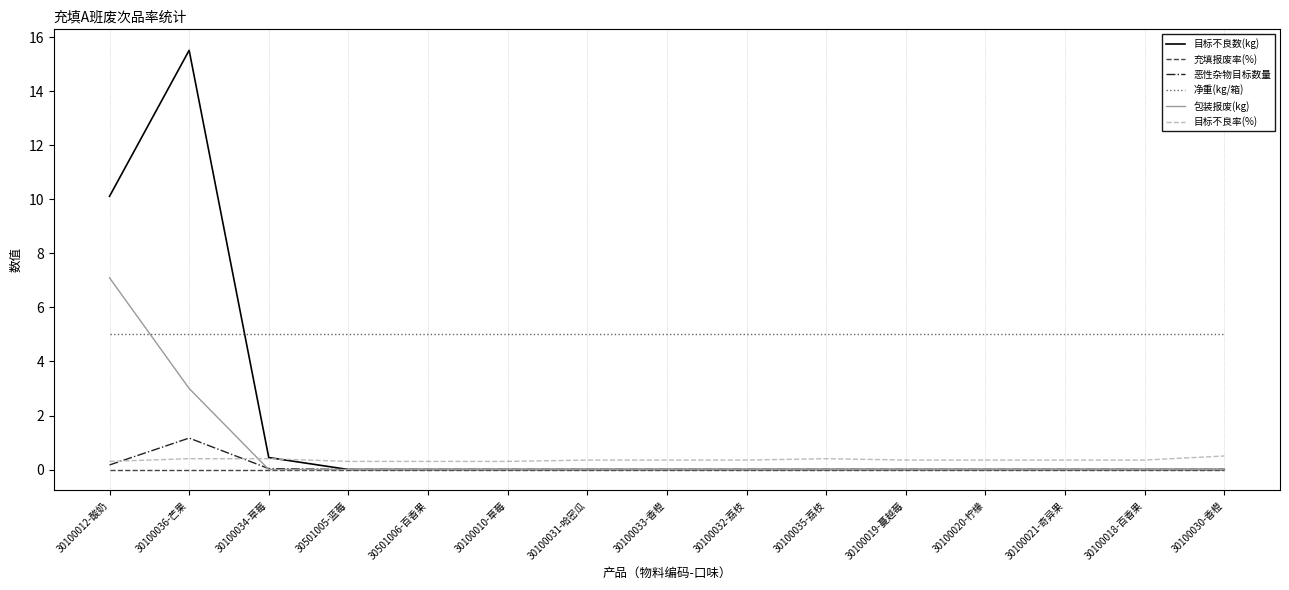

Which series has the largest range (max minus min)?

目标不良数(kg)